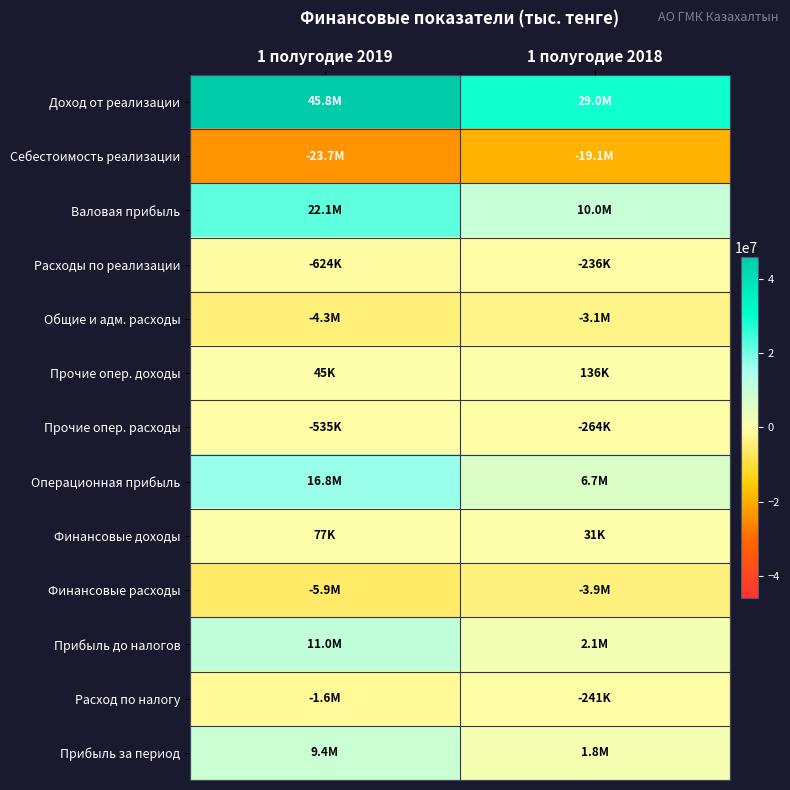

Which has a higher value, 1 полугодие 2019 or 1 полугодие 2018?

1 полугодие 2019